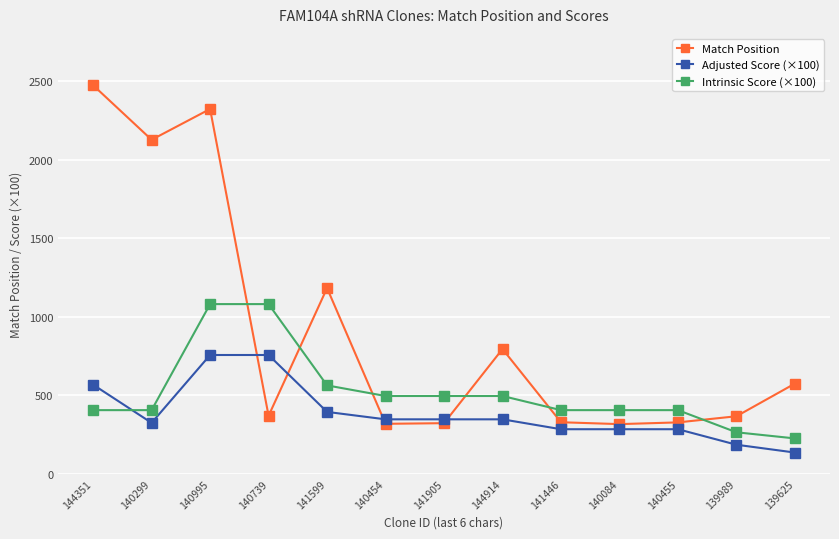

How many times do Match Position and Adjusted Score (×100) cross each other?

4